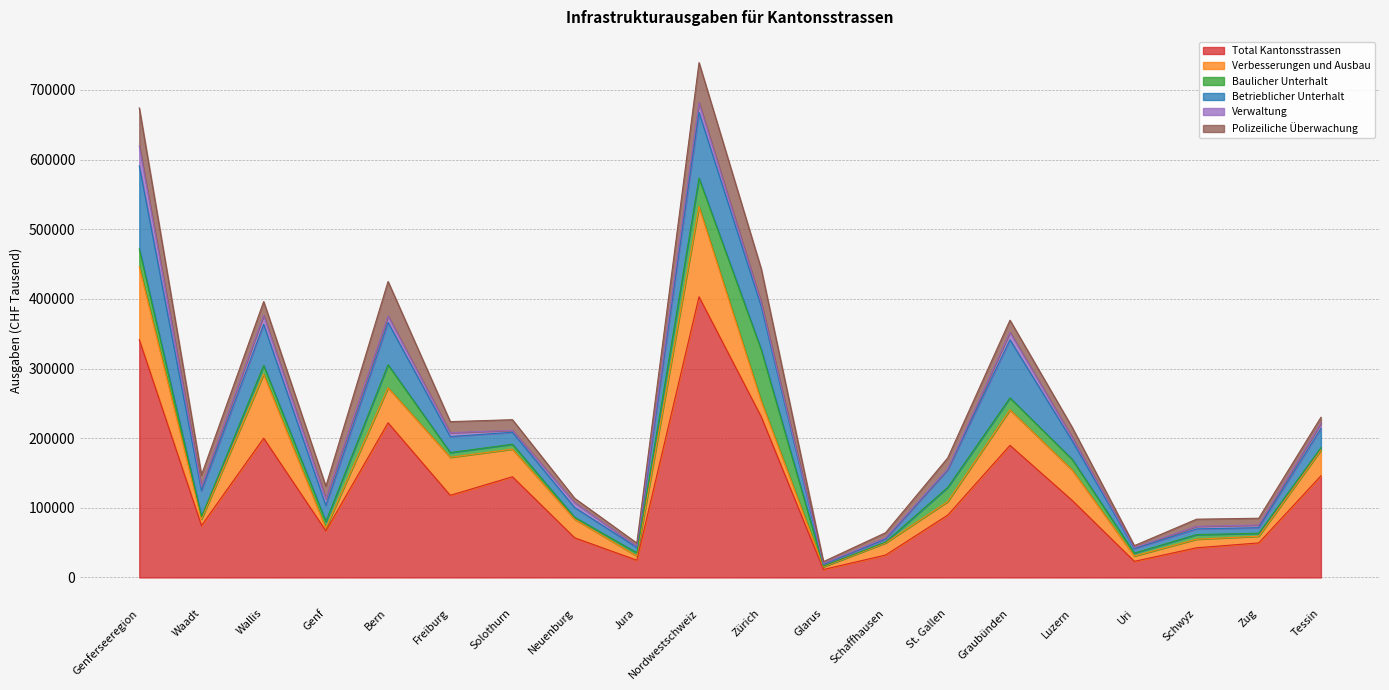

True or false: Verbesserungen und Ausbau and Baulicher Unterhalt intersect in this chart.

True